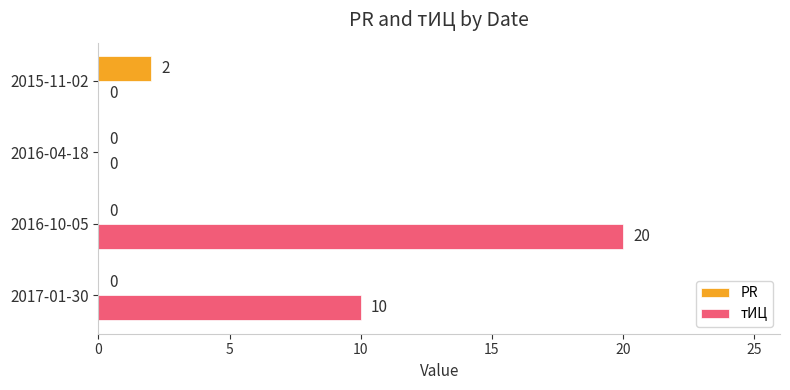

Where is тИЦ nearest to the value 10?

2017-01-30